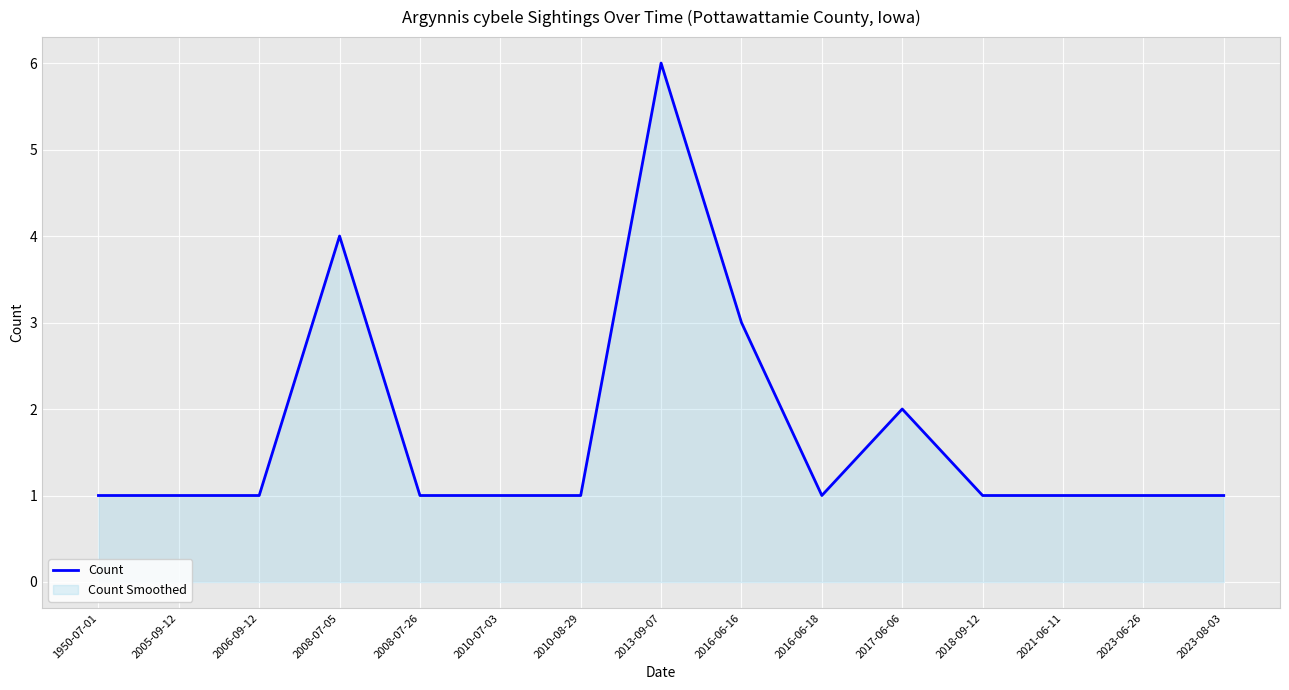

At which category does the chart reach its minimum across all series?

1950-07-01